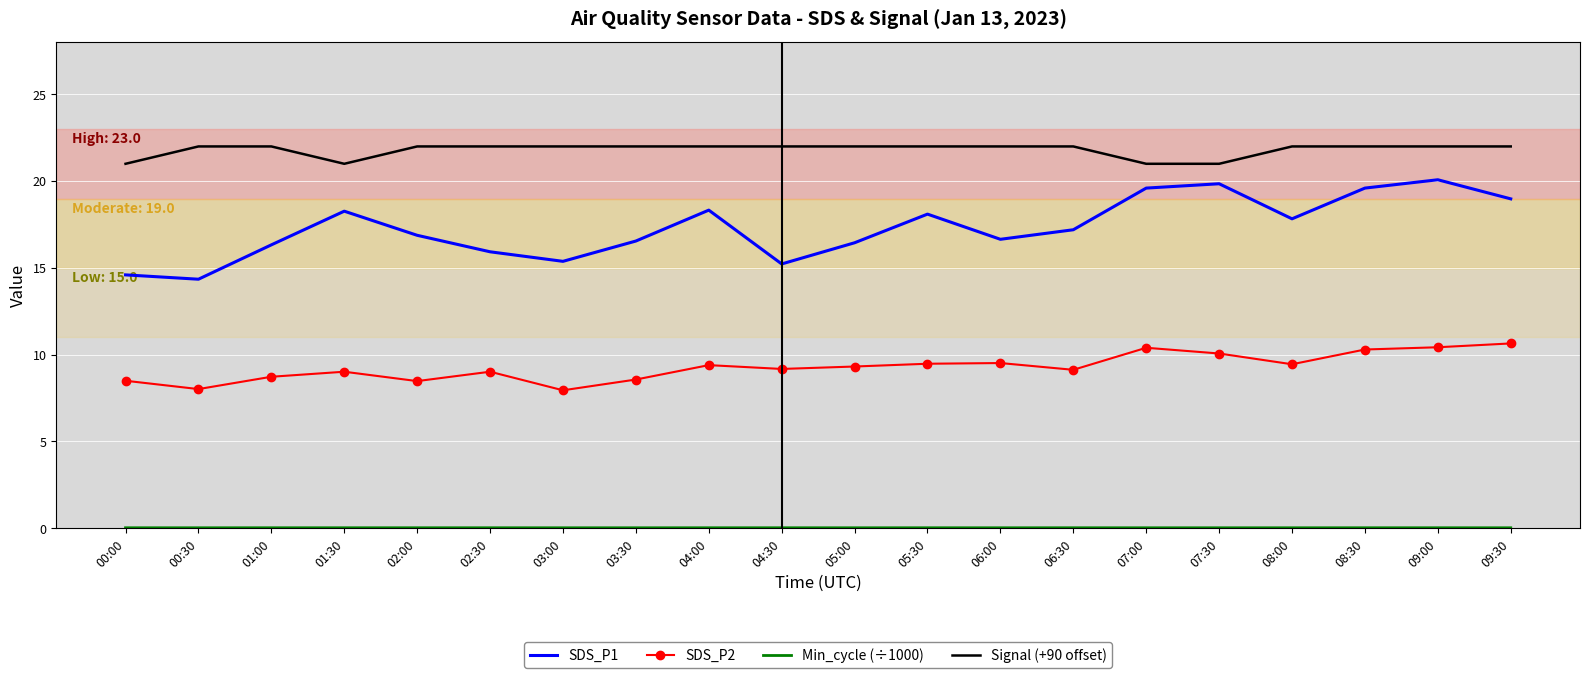

What is the greatest value displayed?

22.0